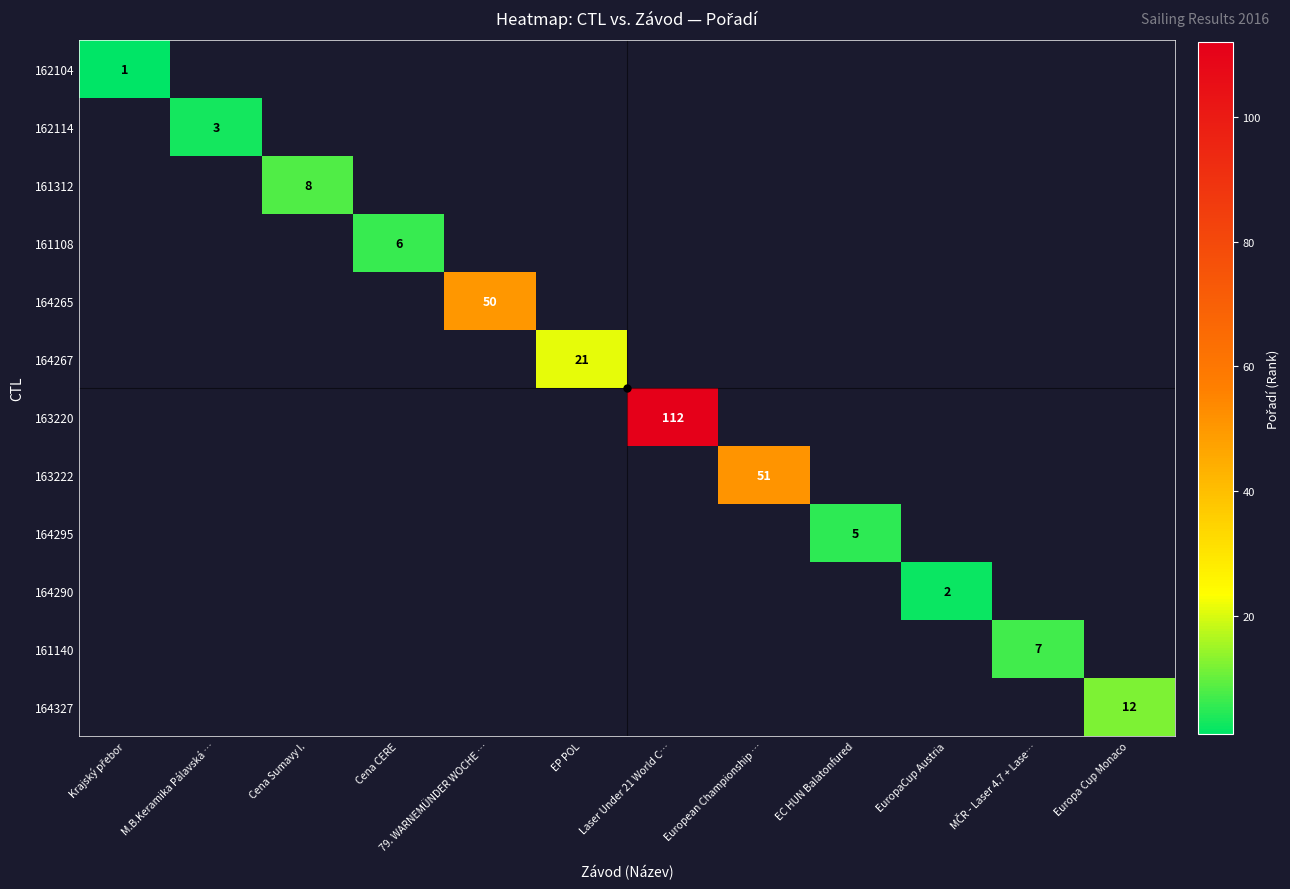

What is the smallest value displayed?

1.0